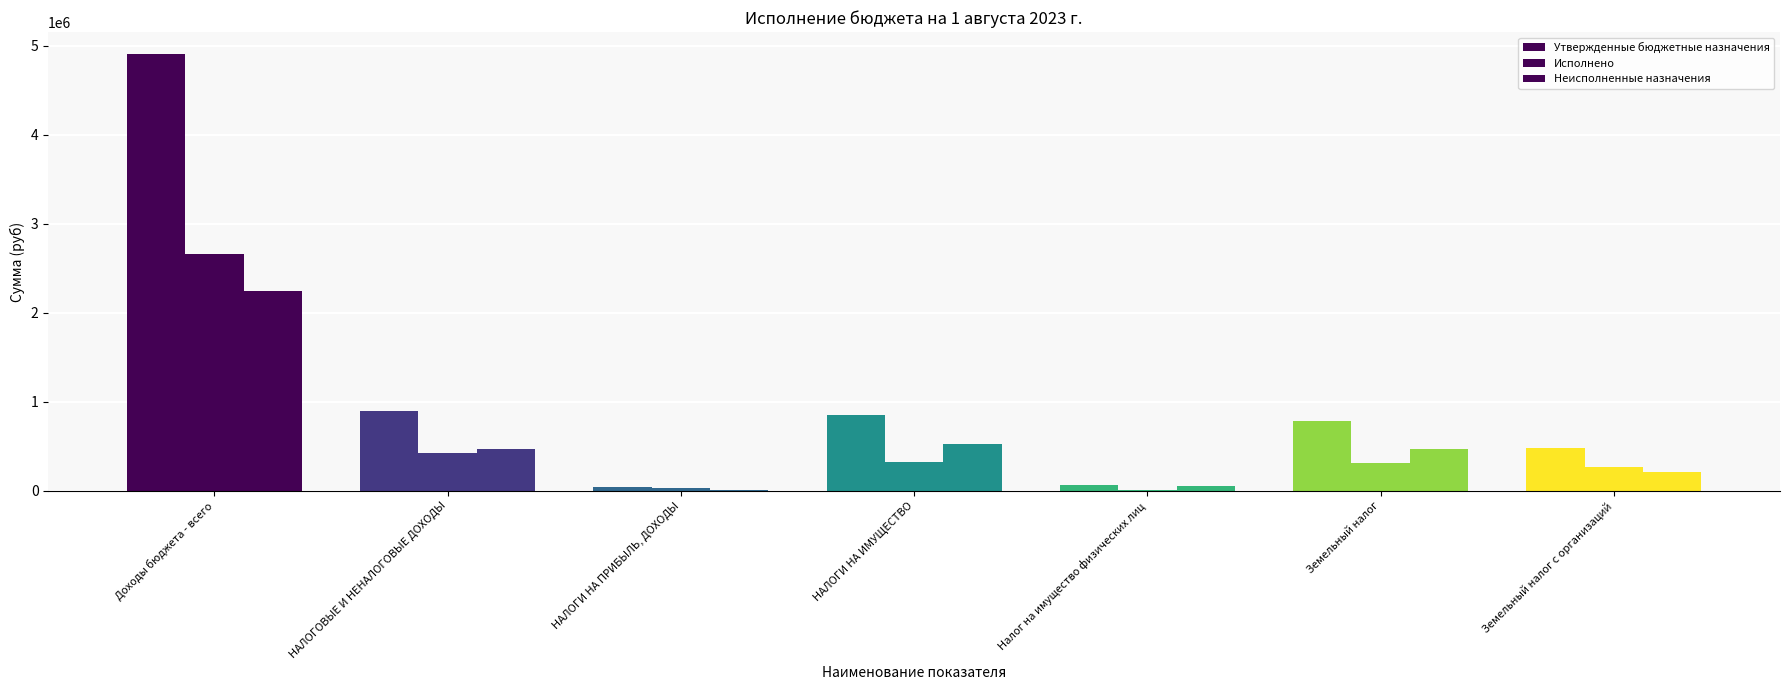

Is it true that Неисполненные назначения equals 83981.3 at Налог на имущество физических лиц?

False